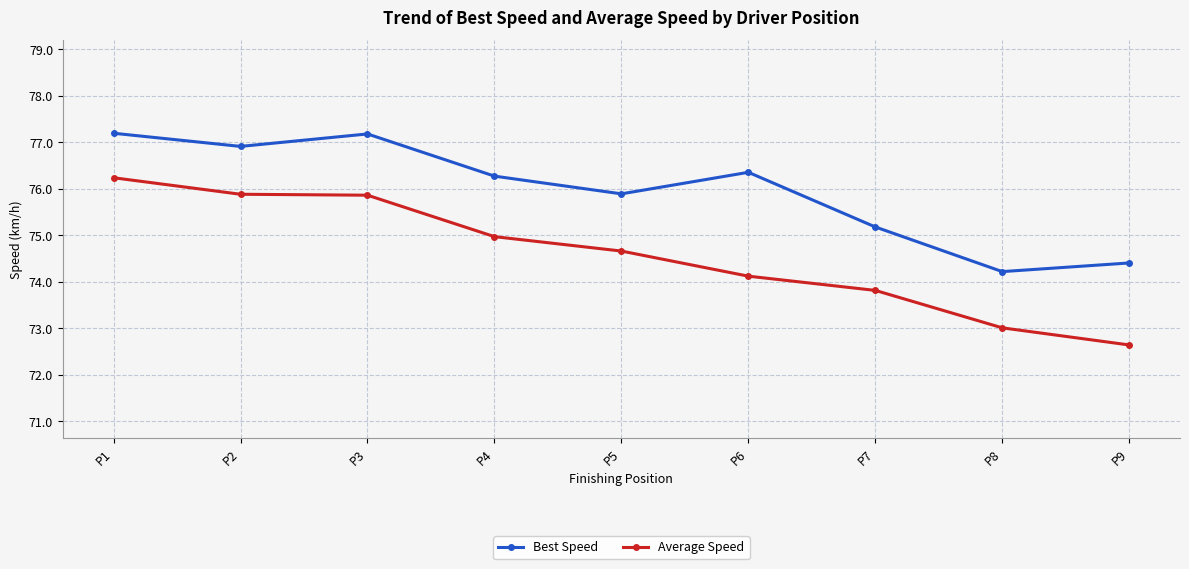

How many categories are shown in the chart?

9